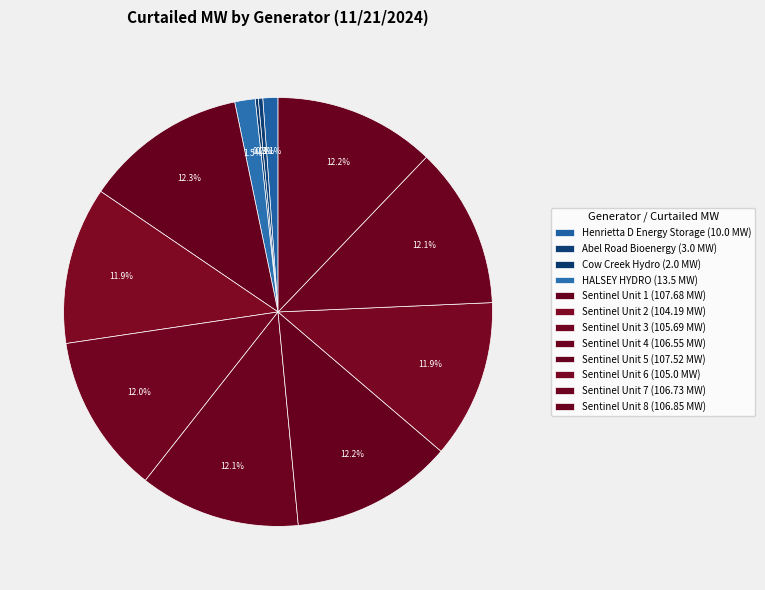

To the nearest percent, what is the average slice percentage?

8%